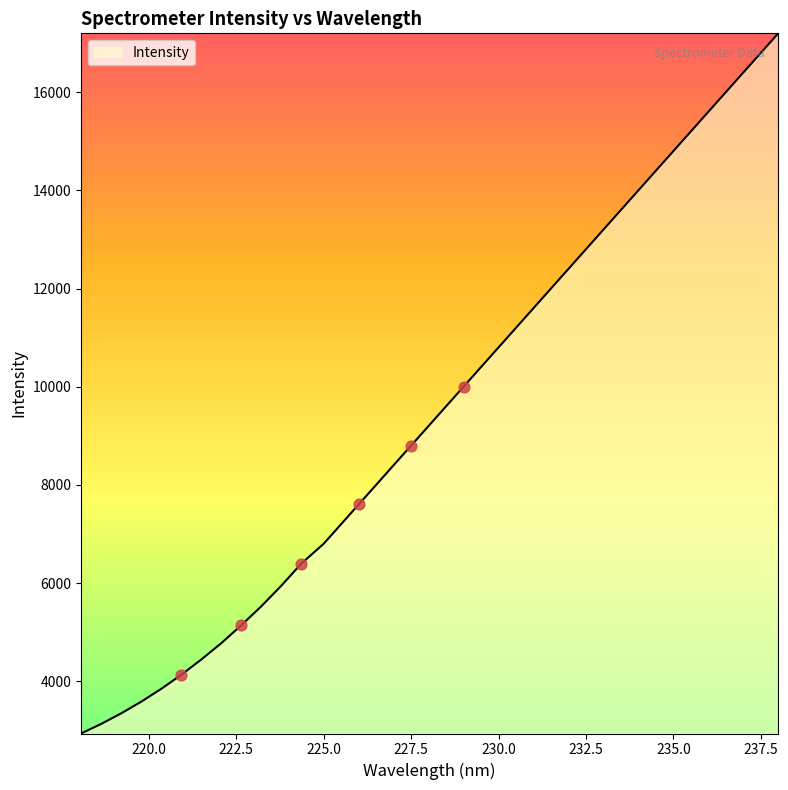

What is the greatest value displayed?

17200.0